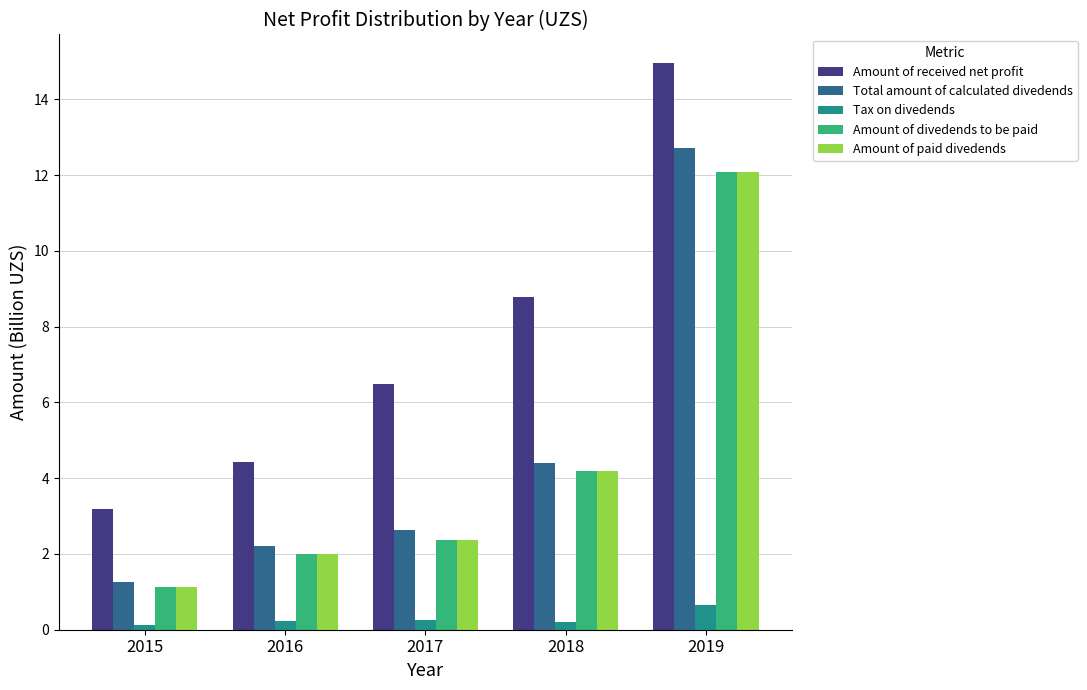

How many categories are shown in the chart?

5